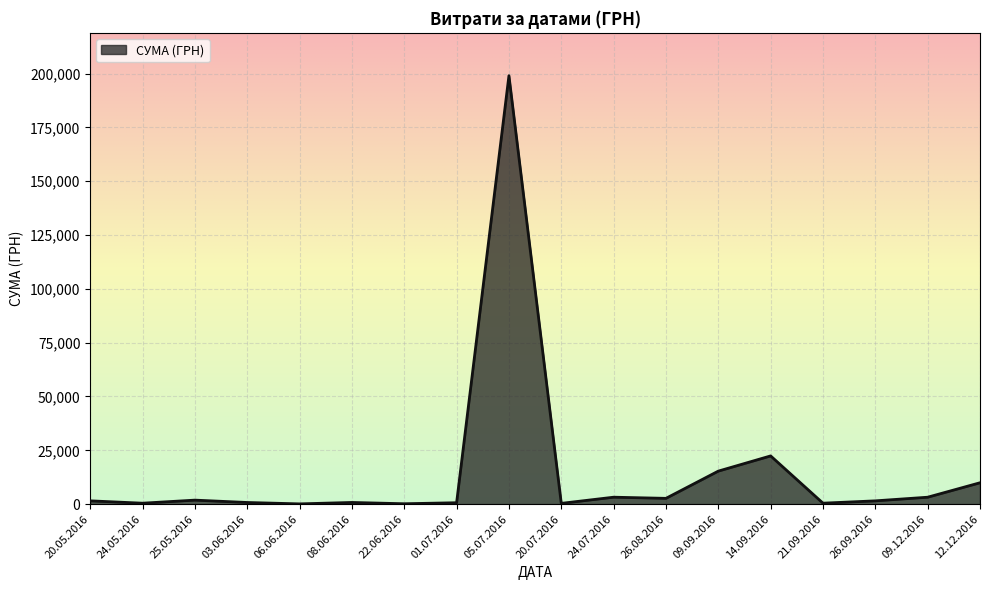

How many lines are shown in the chart?

1